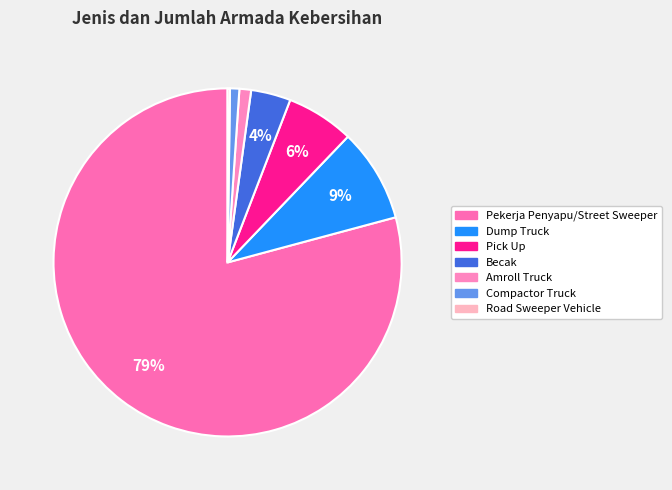

Which slice is the smallest?

Road Sweeper Vehicle